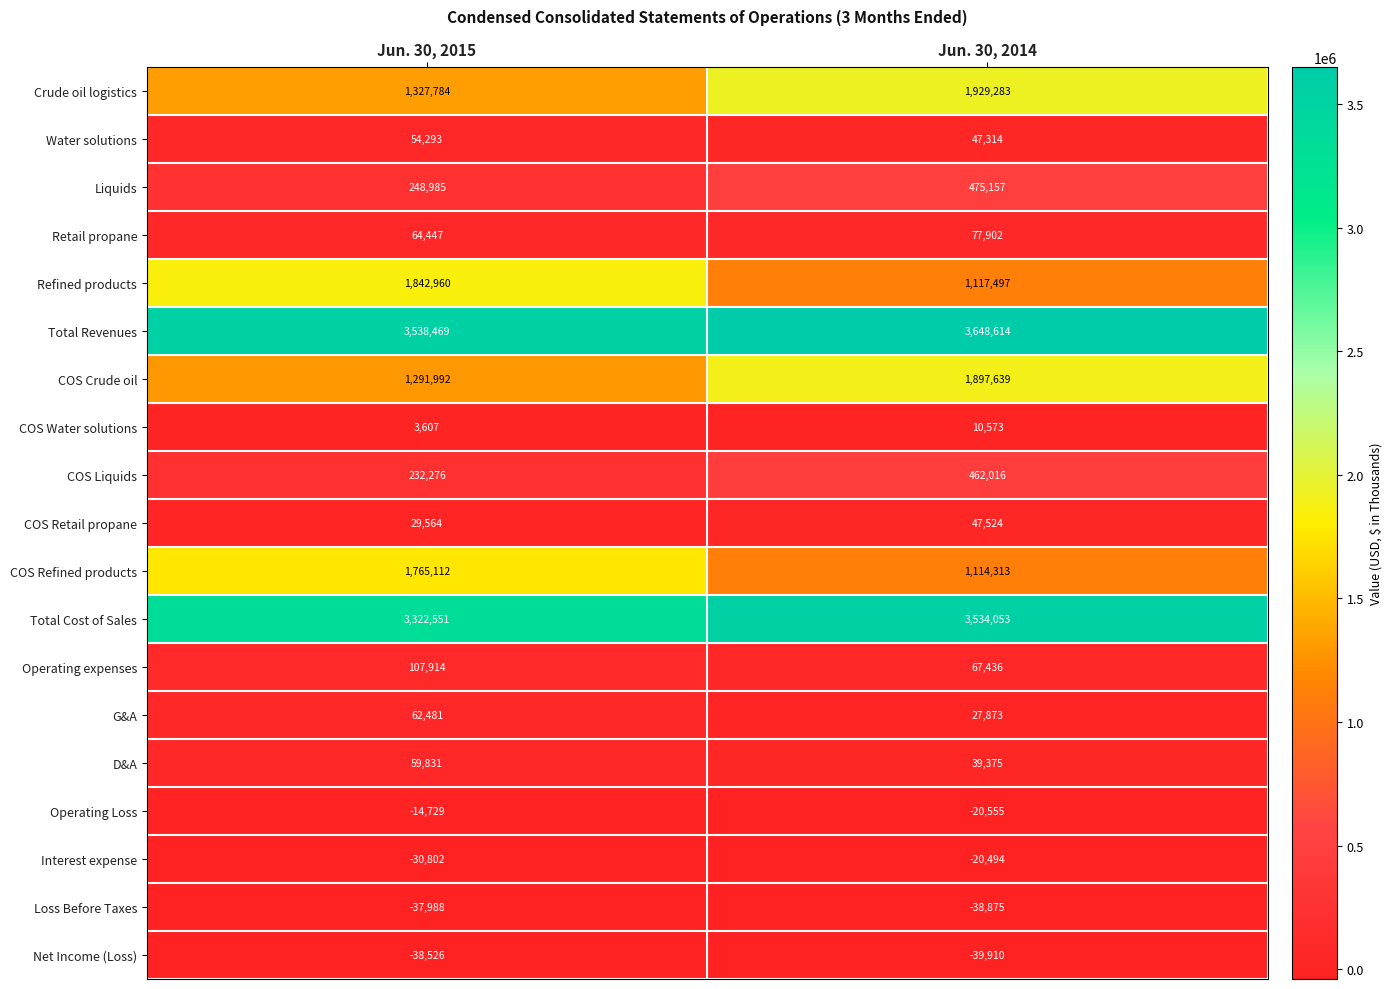

True or false: Operating Loss has a value of -20555 at Jun. 30, 2014.

True